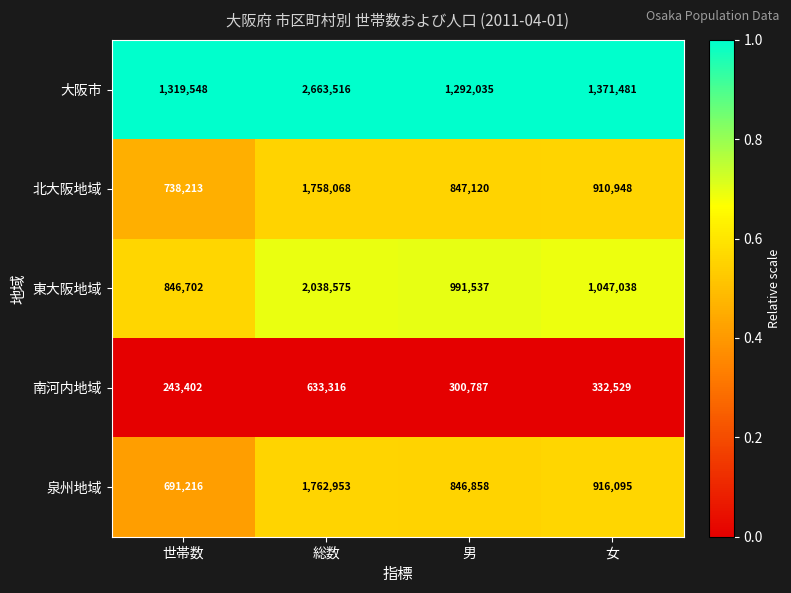

Which series has the largest range (max minus min)?

大阪市